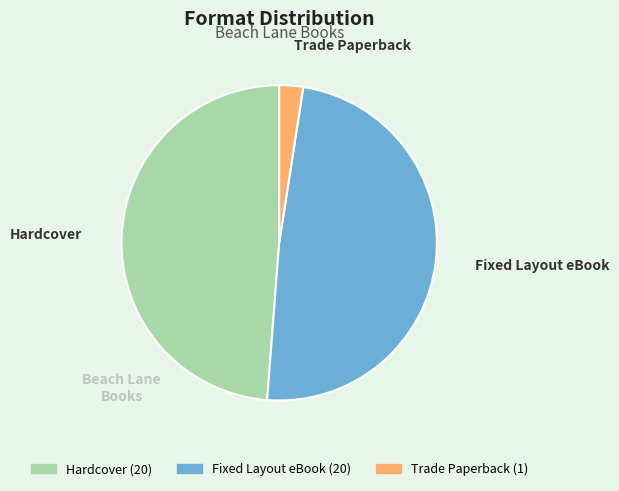

True or false: Hardcover accounts for 56% of the total.

False